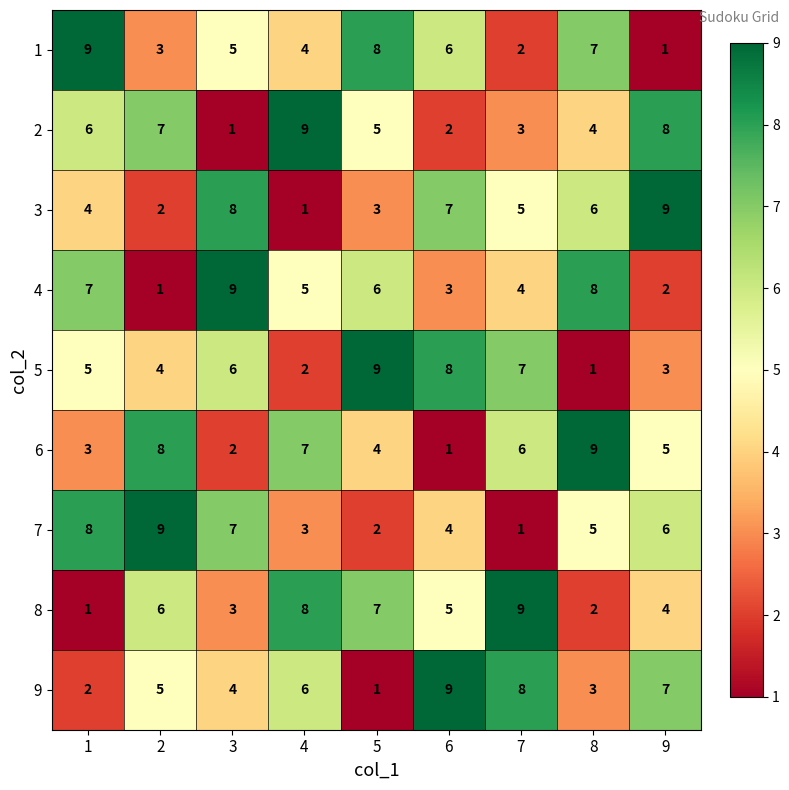

Where is 1 nearest to the value 5?

3